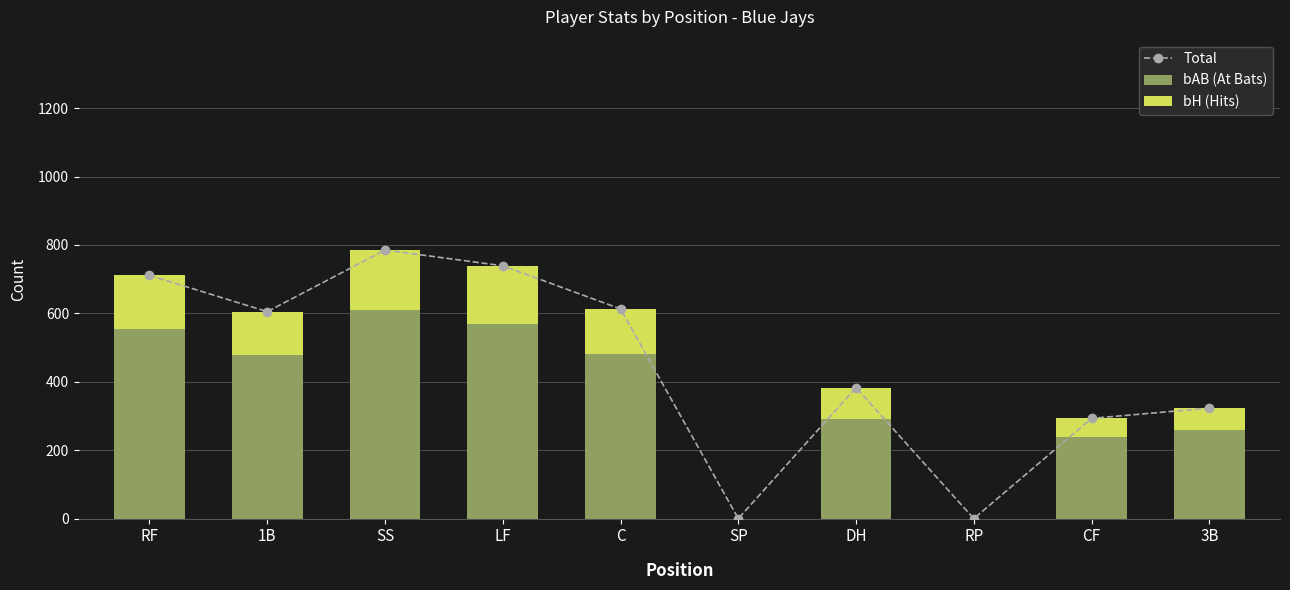

Rank the series by their maximum value, from highest to lowest.

Total, bAB (At Bats), bH (Hits)